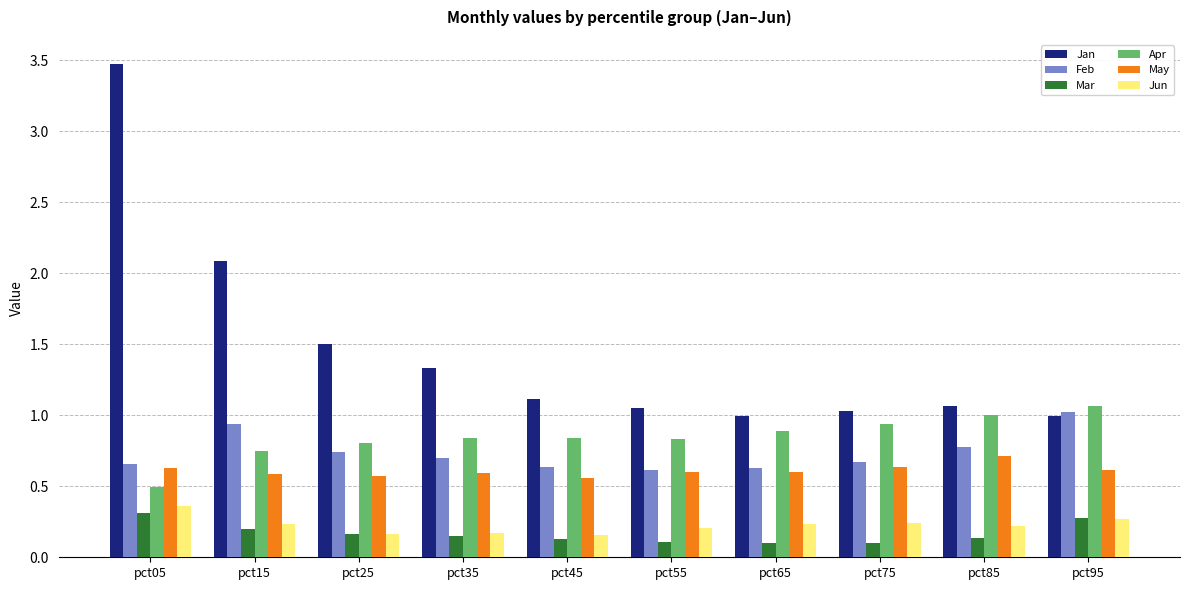

The Jun series shows 0.2 at pct45. True or false?

True